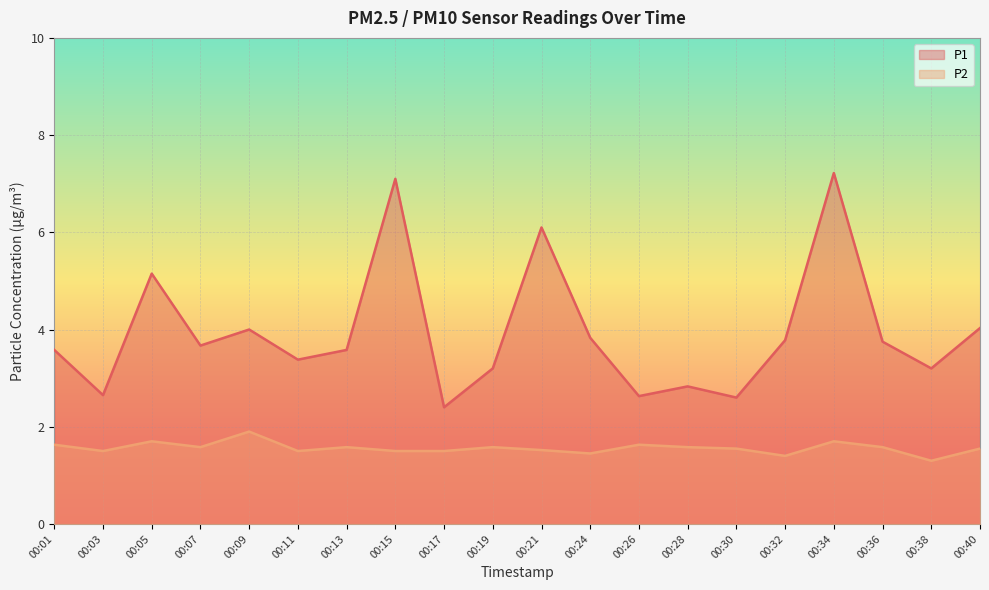

Reading left to right, what are all the values shown in this chart?

P1: 00:01=3.6	00:03=2.6	00:05=5.2	00:07=3.7	00:09=4.0	00:11=3.4	00:13=3.6	00:15=7.1	00:17=2.4	00:19=3.2	00:21=6.1	00:24=3.8	00:26=2.6	00:28=2.8	00:30=2.6	00:32=3.8	00:34=7.2	00:36=3.8	00:38=3.2	00:40=4.0
P2: 00:01=1.6	00:03=1.5	00:05=1.7	00:07=1.6	00:09=1.9	00:11=1.5	00:13=1.6	00:15=1.5	00:17=1.5	00:19=1.6	00:21=1.5	00:24=1.4	00:26=1.6	00:28=1.6	00:30=1.6	00:32=1.4	00:34=1.7	00:36=1.6	00:38=1.3	00:40=1.6